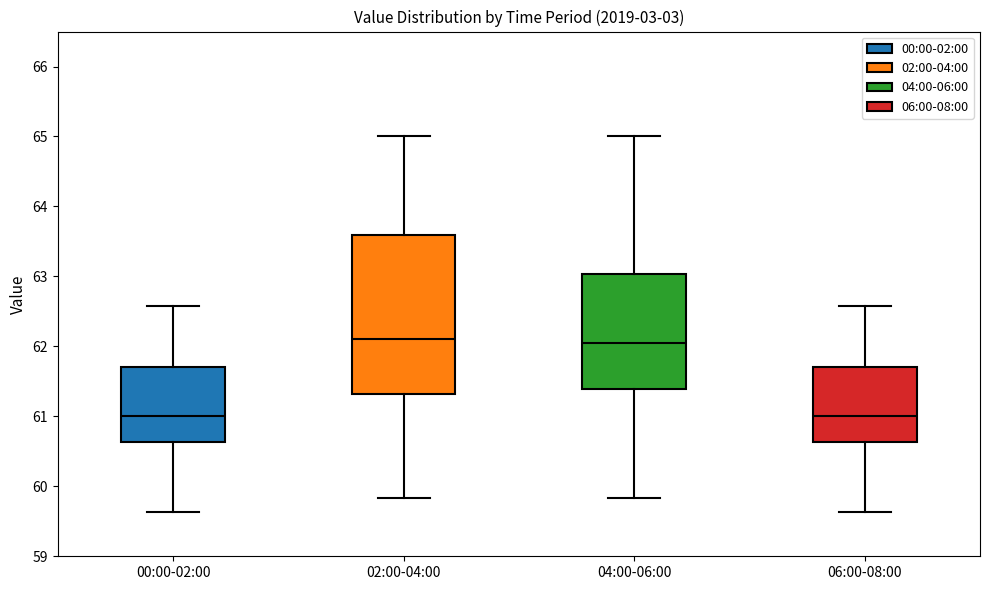

Reading left to right, read every box against the y-axis: the position of its median line, the range the box covers, and the ends of its whiskers. The values are not printed on the chart, so give them approximately, as read against the axis.

00:00-02:00: median 61.0, box 60.6 to 61.7, whiskers 59.6 to 62.6
02:00-04:00: median 62.1, box 61.3 to 63.6, whiskers 59.8 to 65.0
04:00-06:00: median 62.0, box 61.4 to 63.0, whiskers 59.8 to 65.0
06:00-08:00: median 61.0, box 60.6 to 61.7, whiskers 59.6 to 62.6